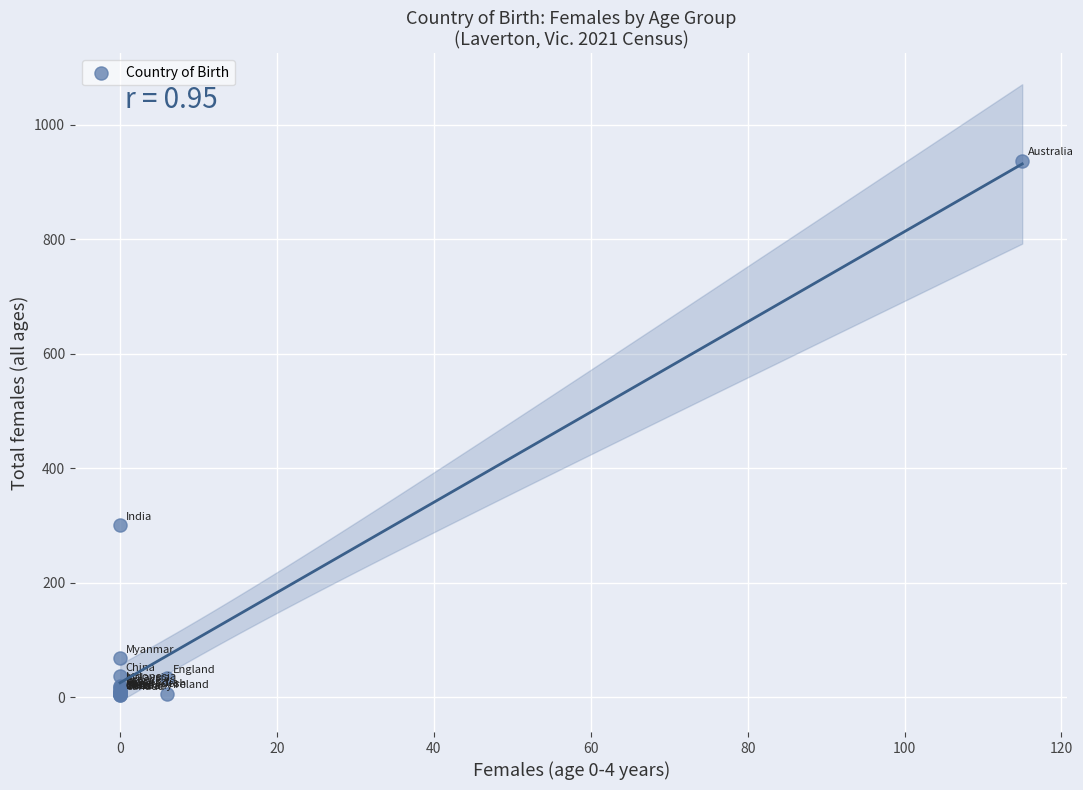

What Y value in the scatter plot is closest to 470?

300